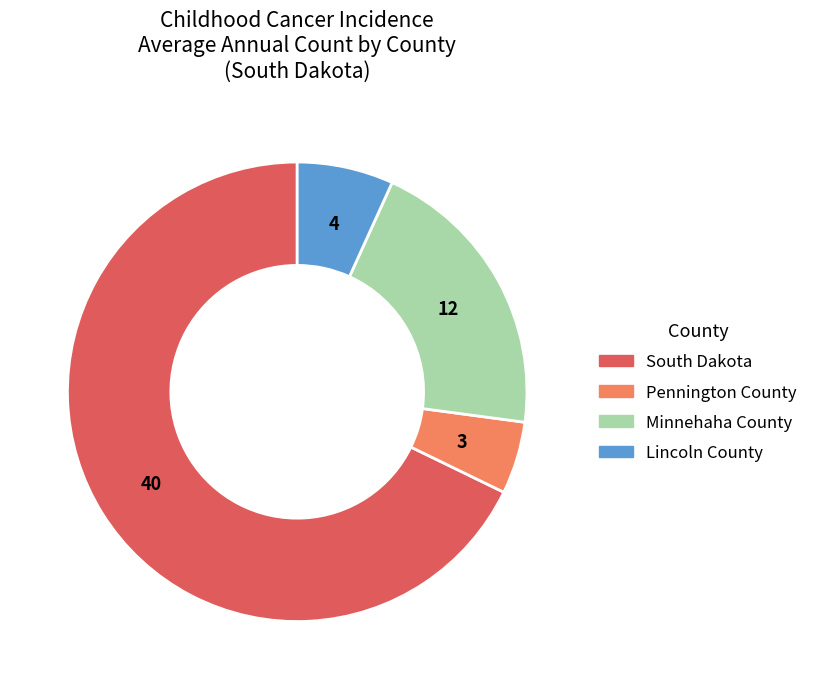

How many segments does this pie chart have?

4